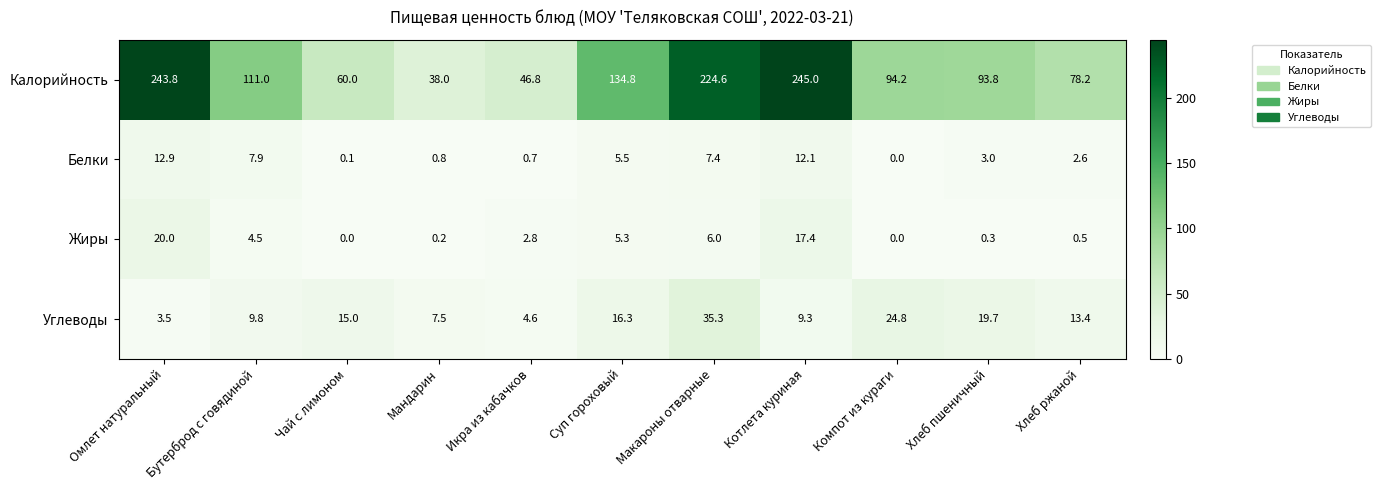

At which label does Калорийность first exceed 94?

Омлет натуральный